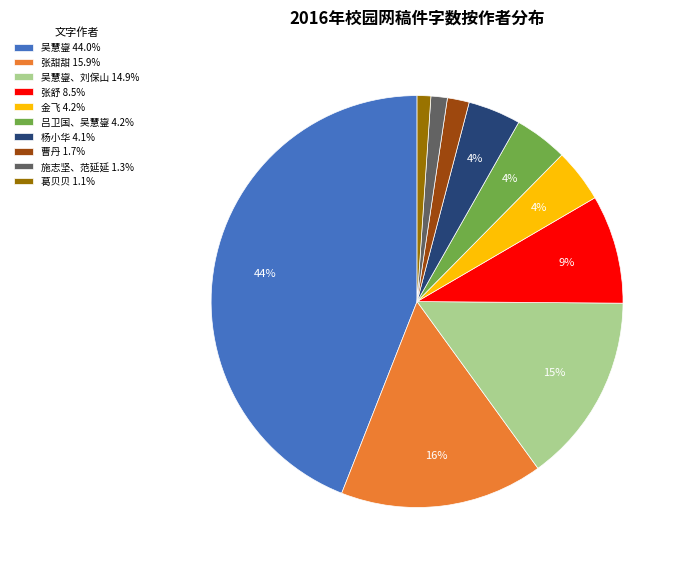

Does any single category account for the majority?

No